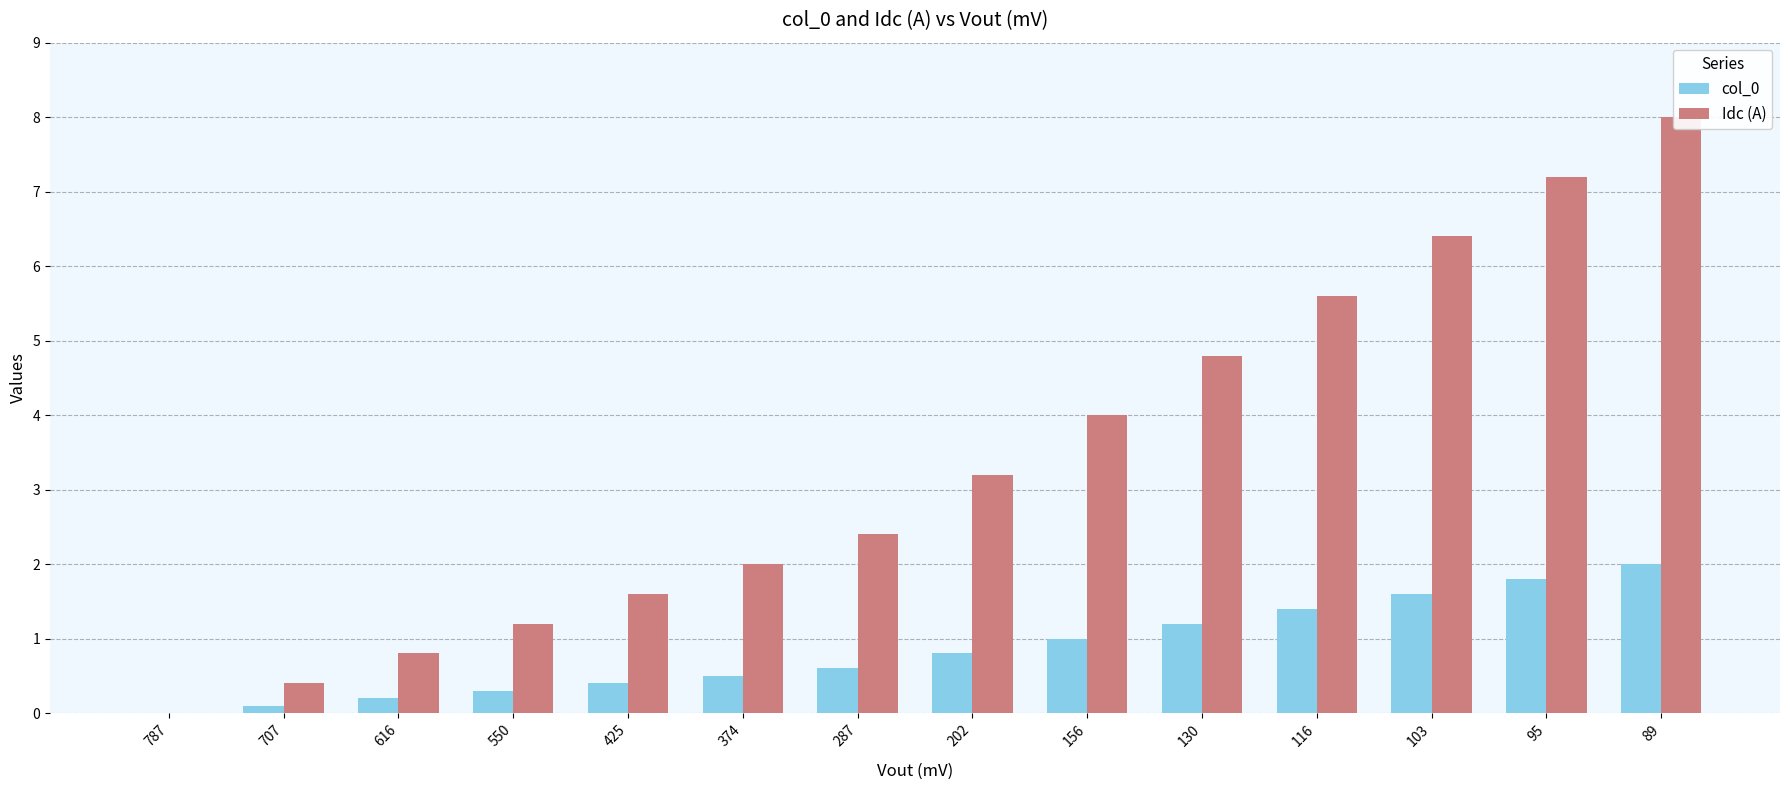

How many values in col_0 are above zero?

13